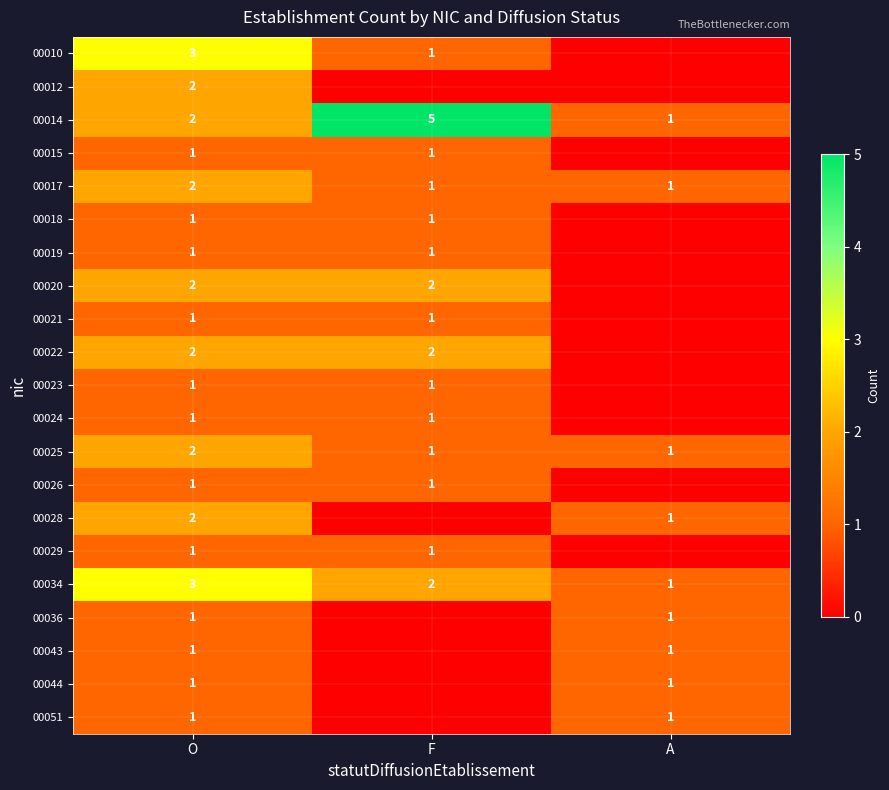

The 00021 series shows 1 at F. True or false?

True